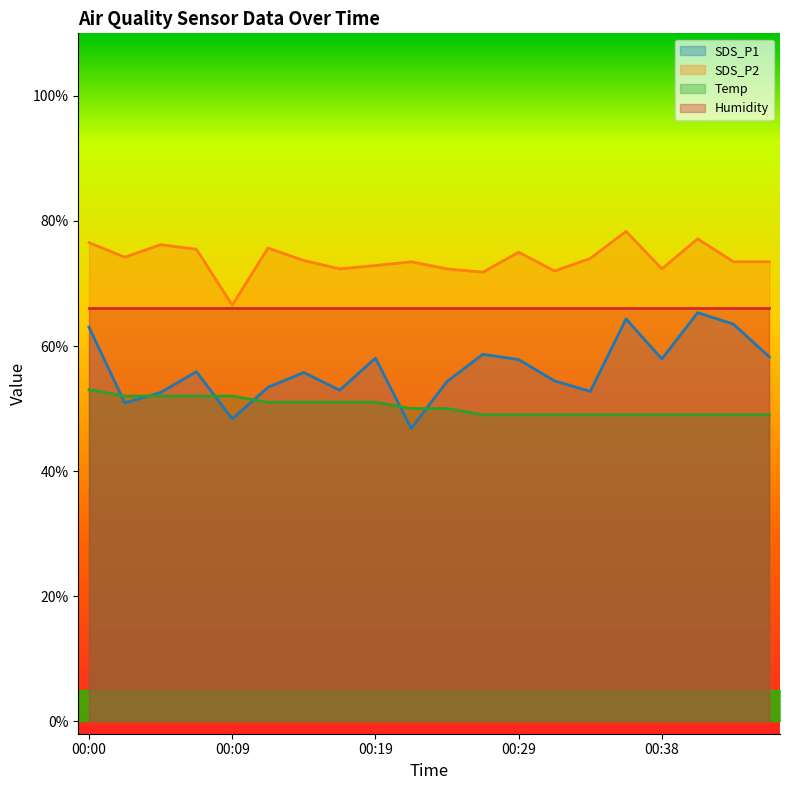

List the labels in order of Temp value, largest first.

00:00, 00:02, 00:04, 00:07, 00:09, 00:12, 00:14, 00:17, 00:19, 00:21, 00:24, 00:26, 00:29, 00:31, 00:34, 00:36, 00:38, 00:41, 00:43, 00:46